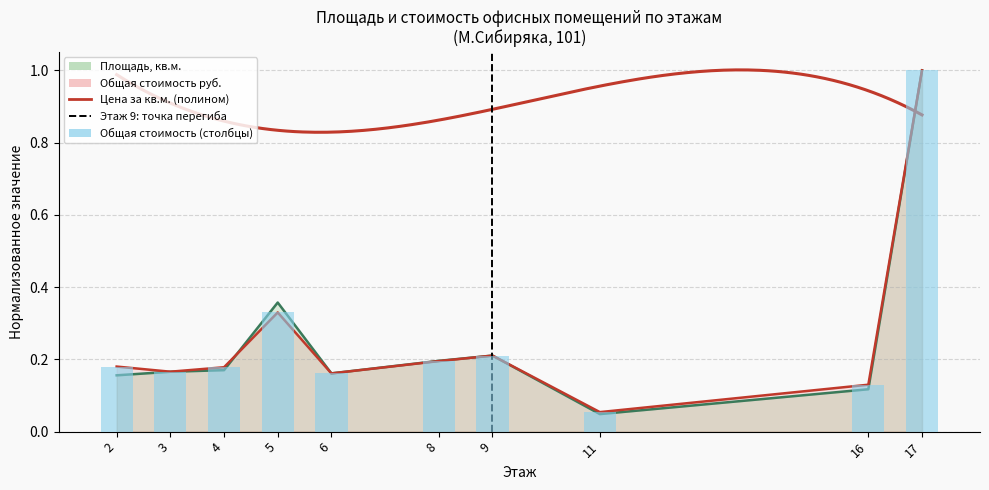

What is the average value of the Площадь, кв.м. series?

0.3